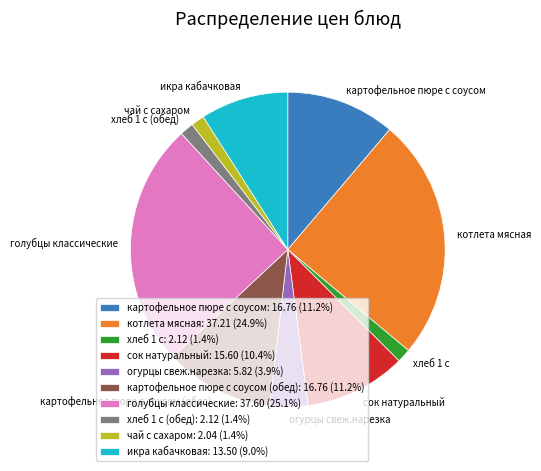

Approximately how many times larger is the value at картофельное пюре с соусом: 16.76 (11.2%) compared to чай с сахаром: 2.04 (1.4%)?

8.2